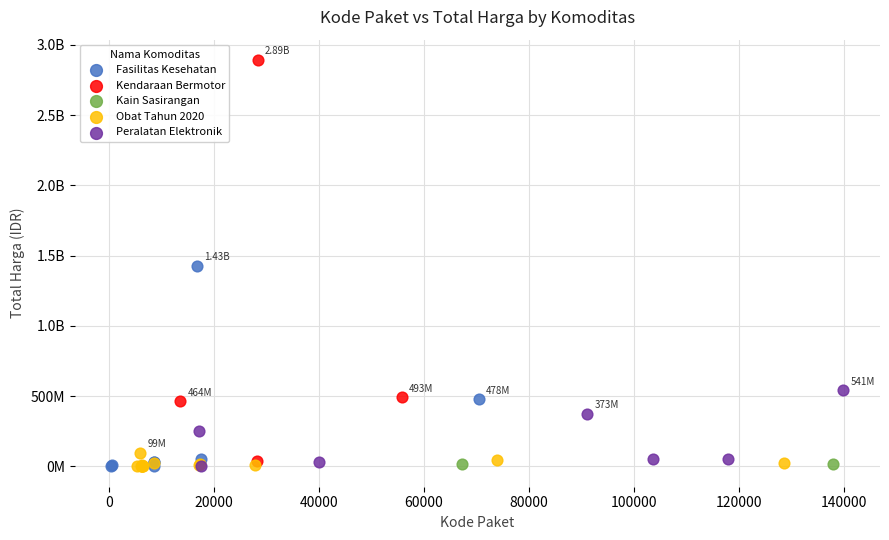

What are all the series names shown in the legend?

Fasilitas Kesehatan, Kendaraan Bermotor, Kain Sasirangan, Obat Tahun 2020, Peralatan Elektronik